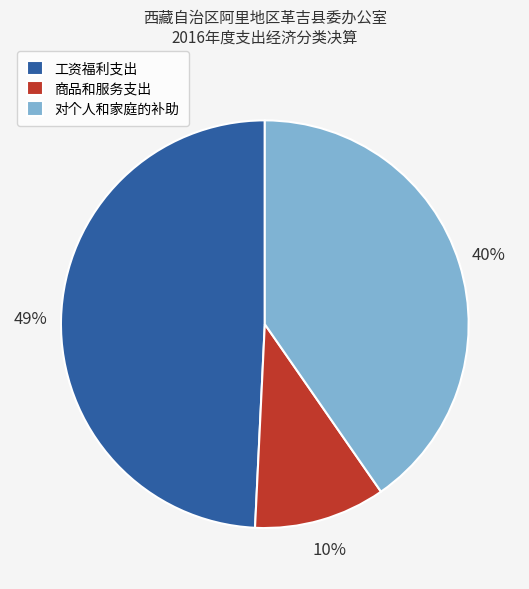

How many segments does this pie chart have?

3